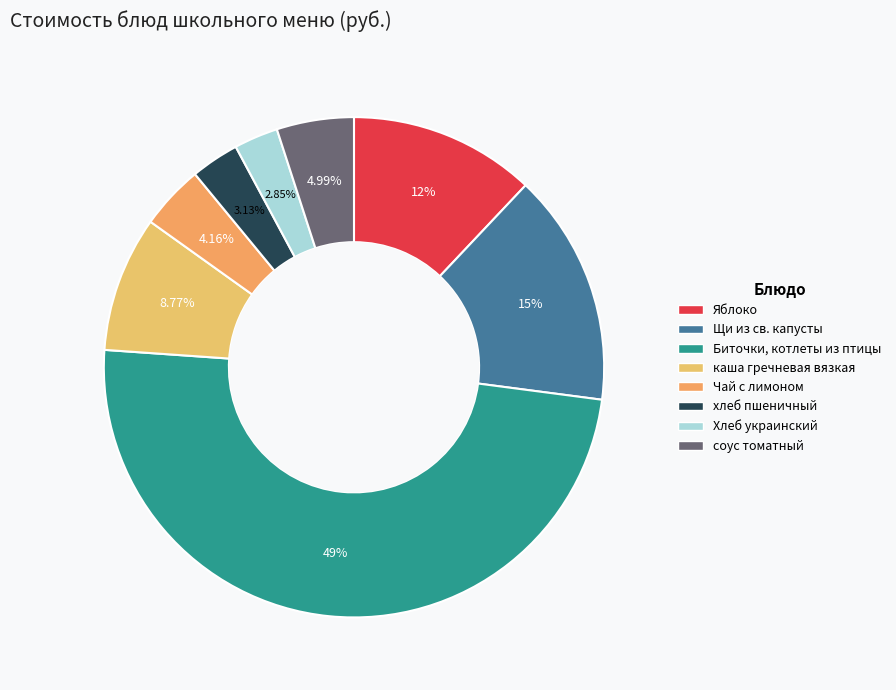

Is there any slice that represents more than half of the pie?

No